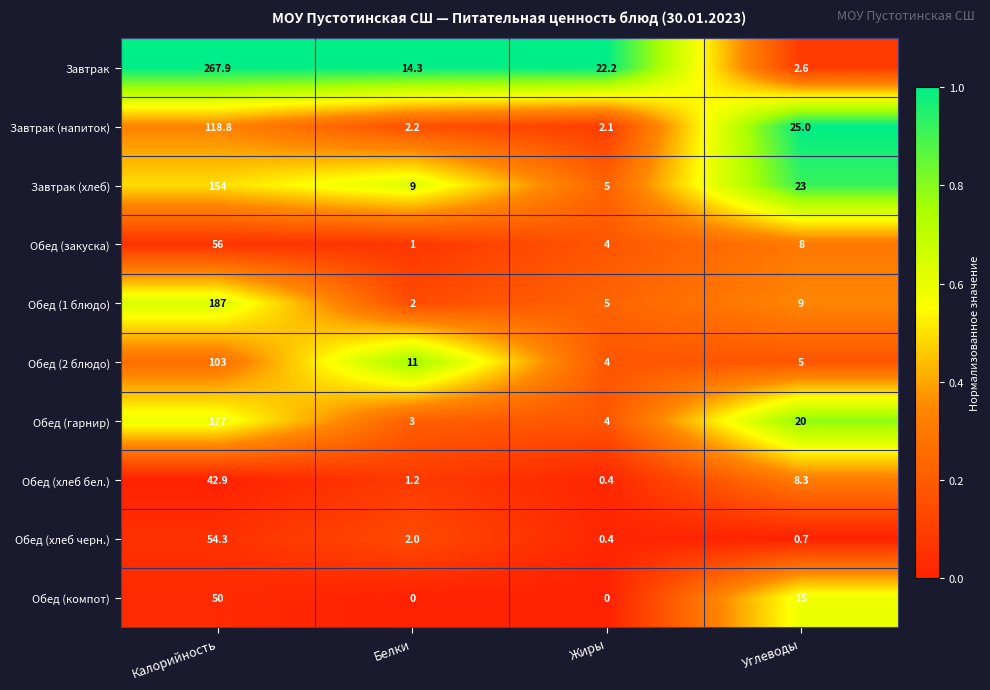

Which label corresponds to the largest value in the chart?

Калорийность